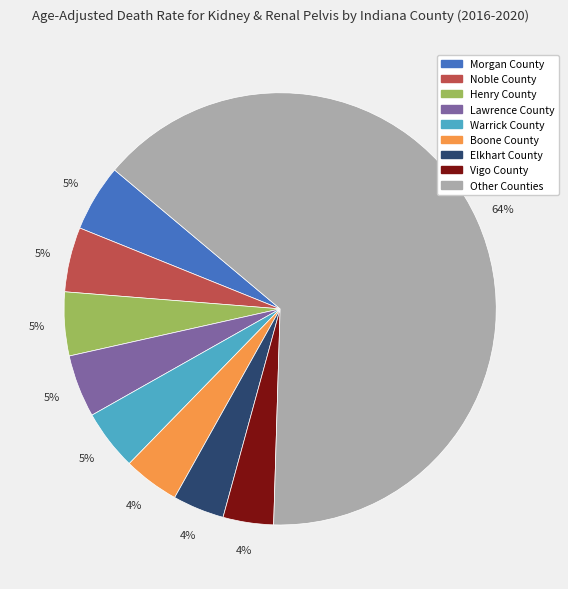

How many slices are in this pie chart?

9